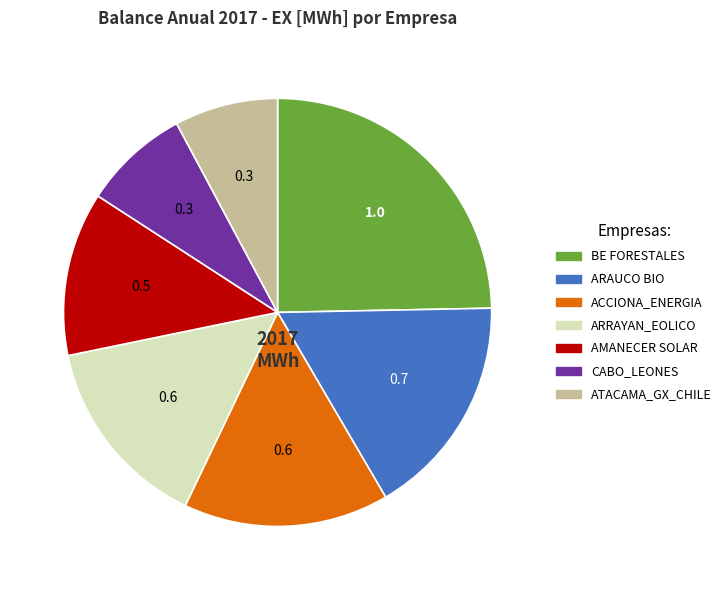

Is there a majority slice in this chart?

No